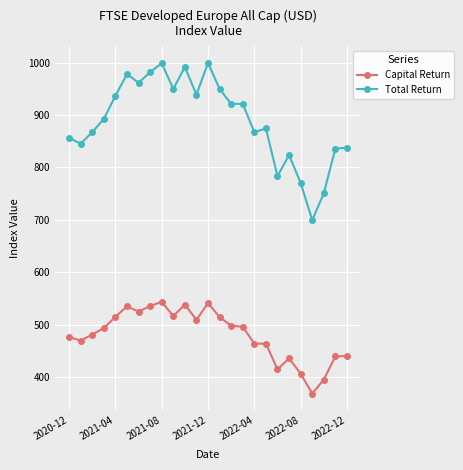

List the series in order of their overall mean, highest first.

Total Return, Capital Return